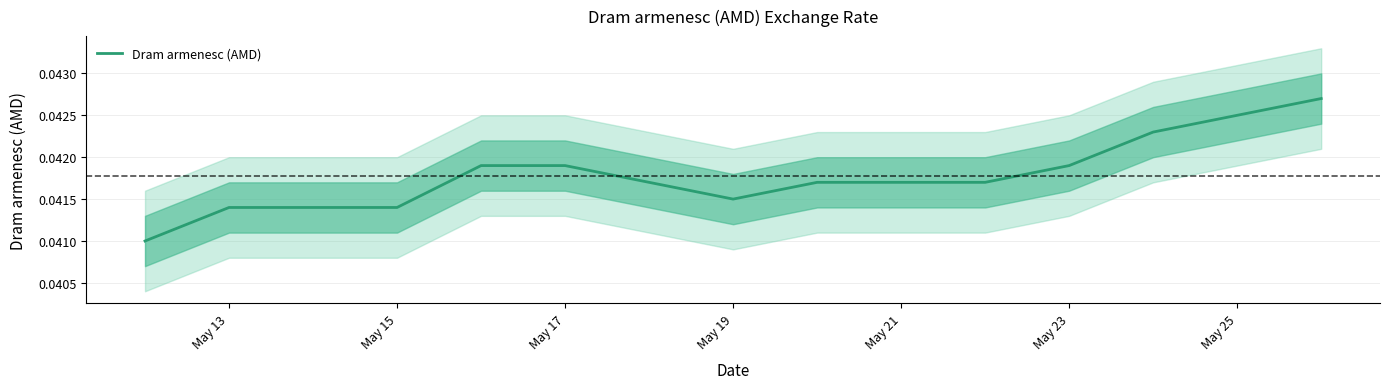

Is this an area chart (filled region under the line)?

No